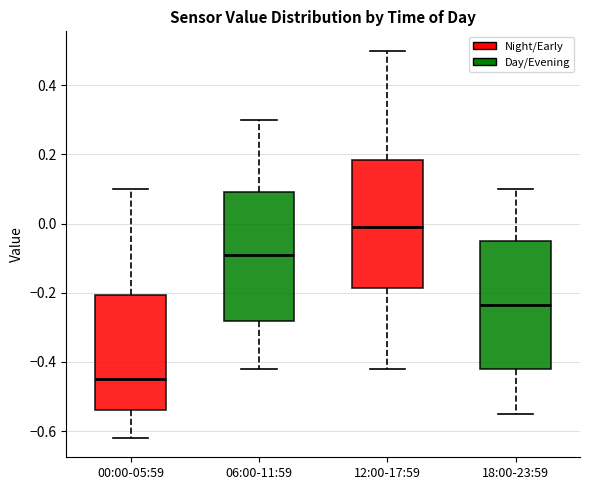

Reading left to right, transcribe this box plot: for each box, give where its median line is, the range the box spans, and where its two whiskers end, as read against the y-axis. The values are not printed on the chart, so give them approximately, as read against the axis.

00:00-05:59: median -0.44, box -0.54 to -0.20, whiskers -0.62 to 0.10
06:00-11:59: median -0.08, box -0.28 to 0.10, whiskers -0.42 to 0.30
12:00-17:59: median 0.00, box -0.18 to 0.18, whiskers -0.42 to 0.50
18:00-23:59: median -0.24, box -0.42 to -0.04, whiskers -0.54 to 0.10